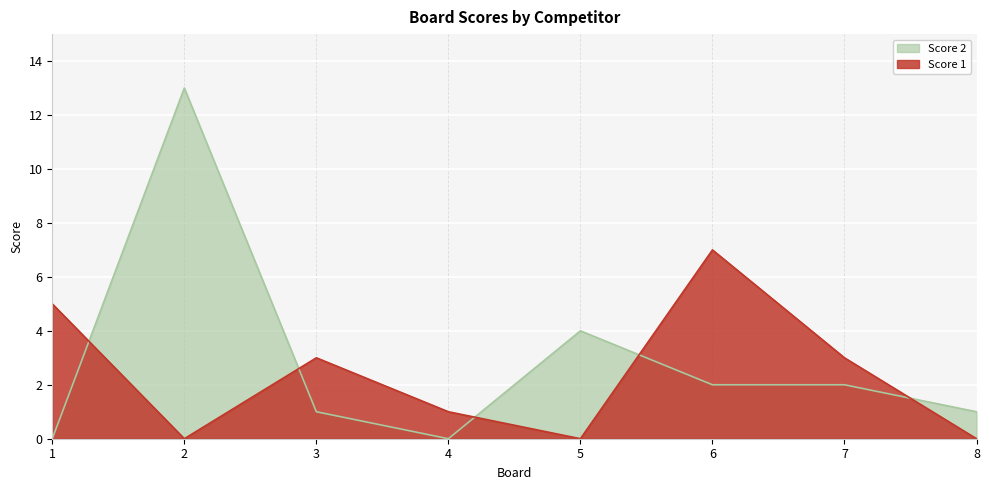

How many times do Score 2 and Score 1 cross each other?

5